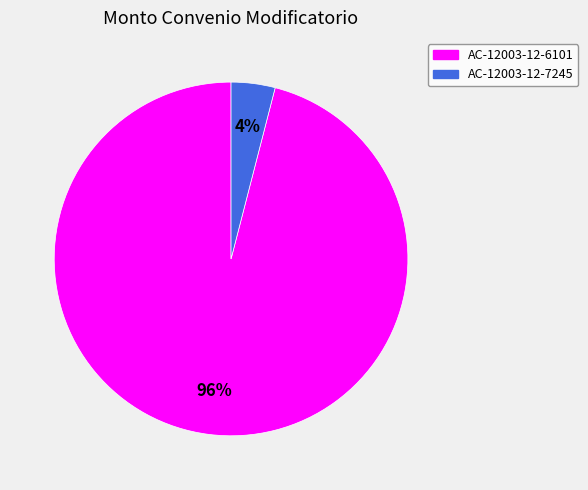

True or false: AC-12003-12-7245 accounts for 4% of the total.

True